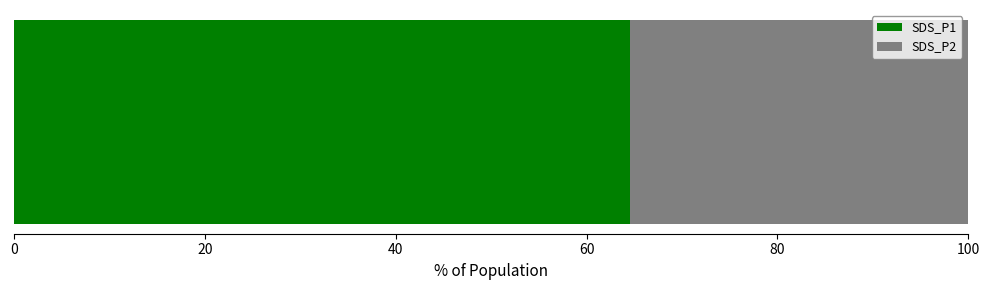

What are all the series names shown in the legend?

SDS_P1, SDS_P2